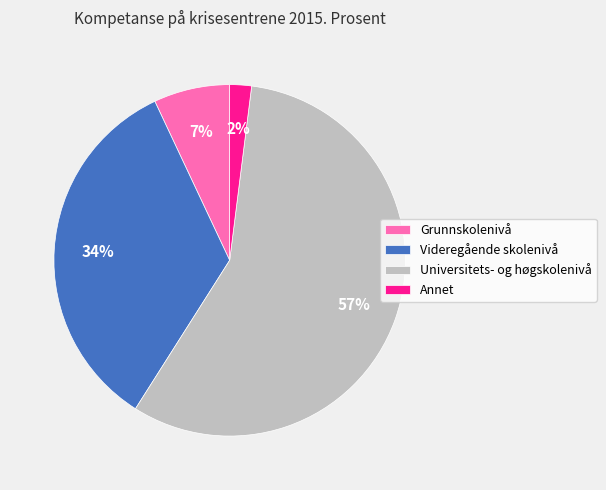

Which category accounts for the majority?

Universitets- og høgskolenivå